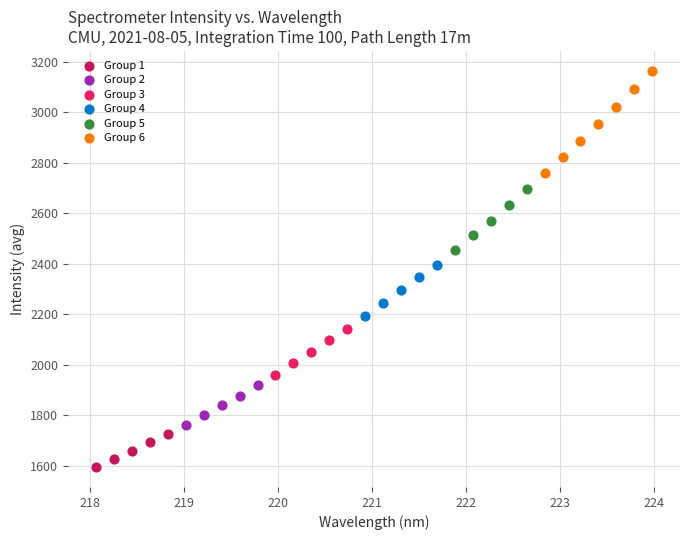

Which series contains the highest Y value?

Group 6